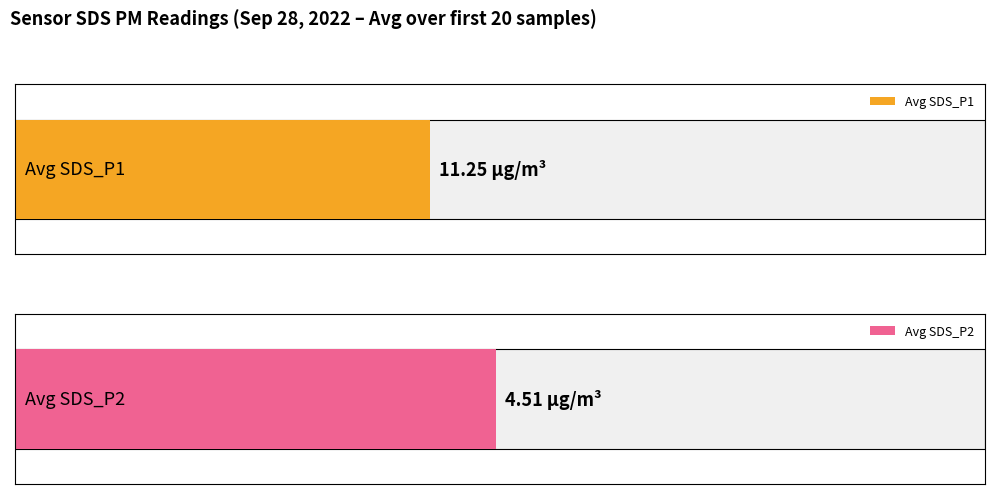

Which series has the largest range (max minus min)?

Avg SDS_P1